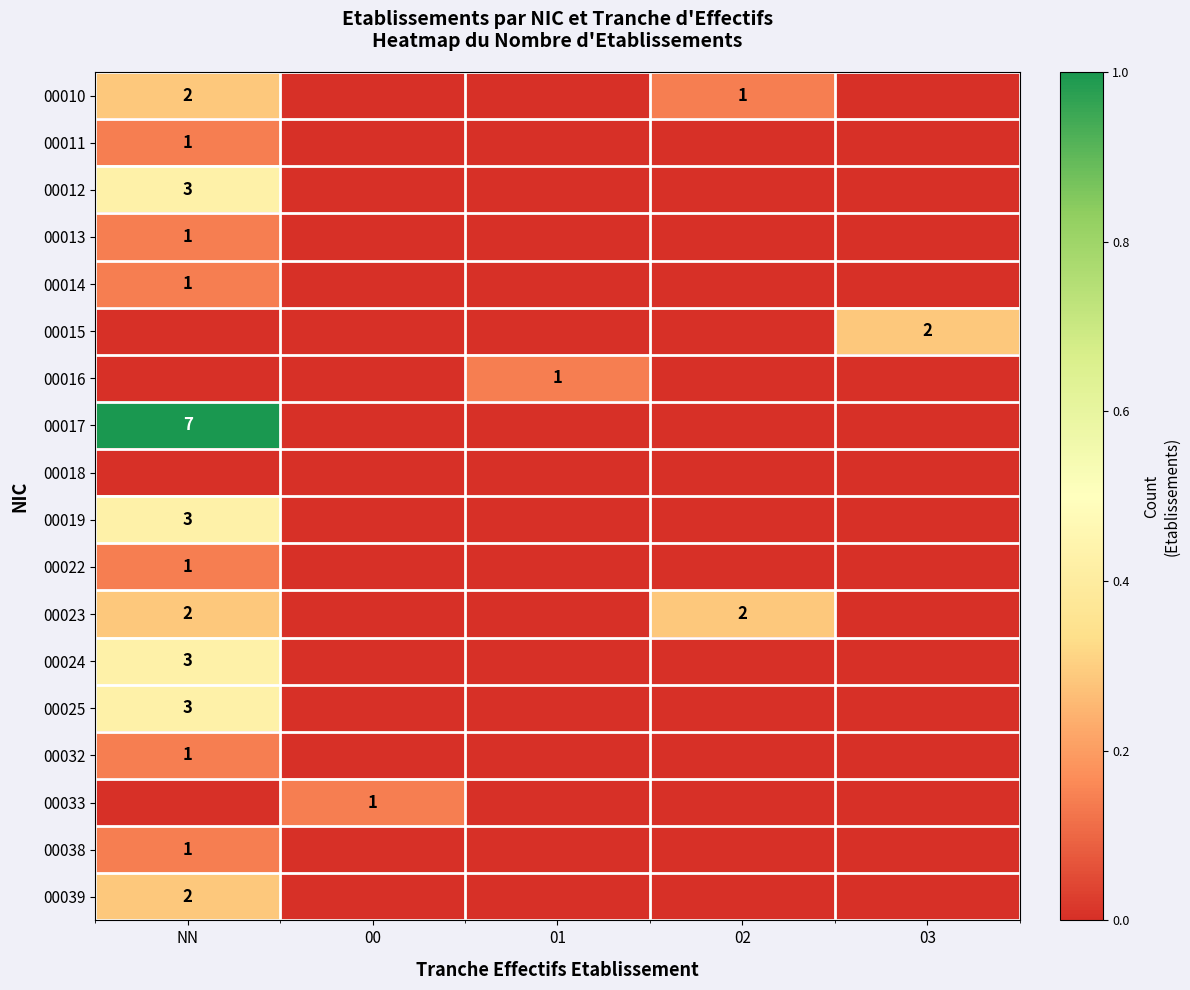

The 00023 series shows 1 at 02. True or false?

False